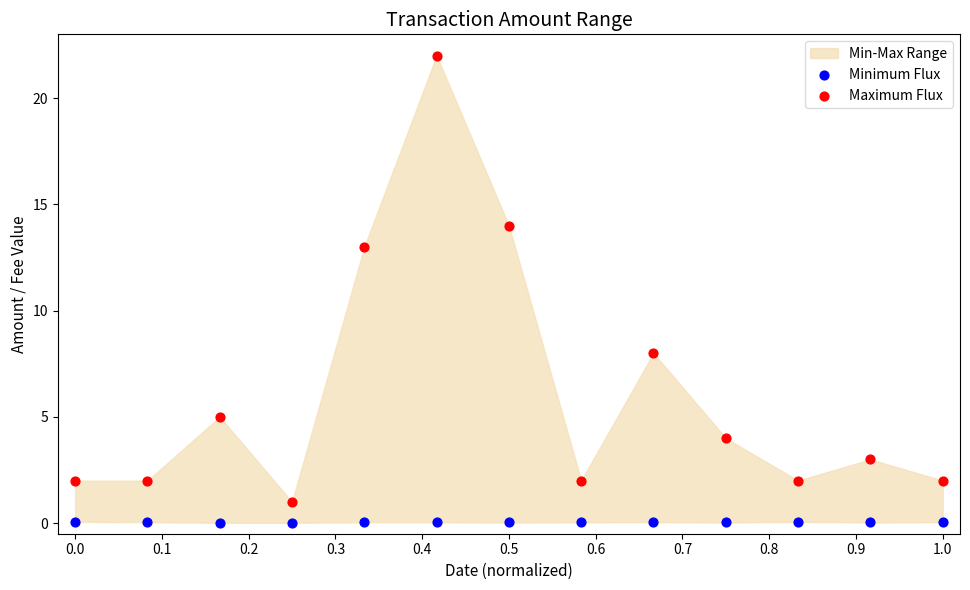

Which series contains the lowest Y value?

Minimum Flux